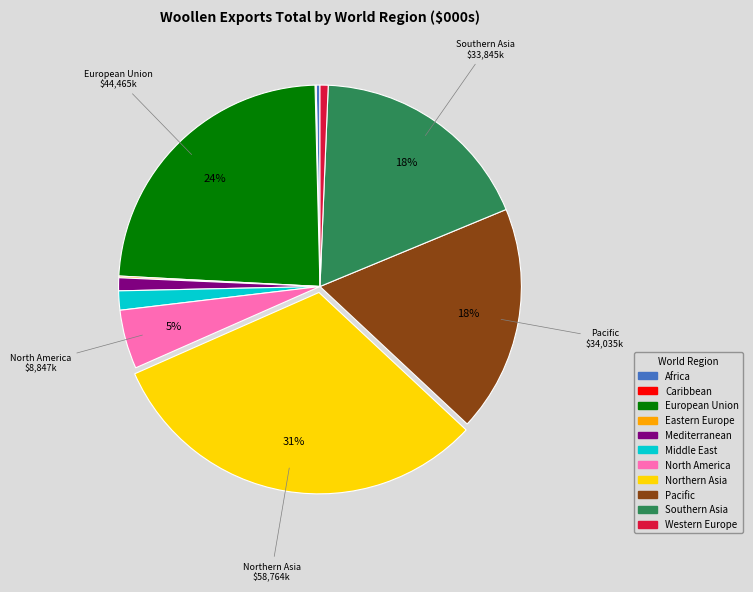

True or false: Pacific accounts for 18% of the total.

True